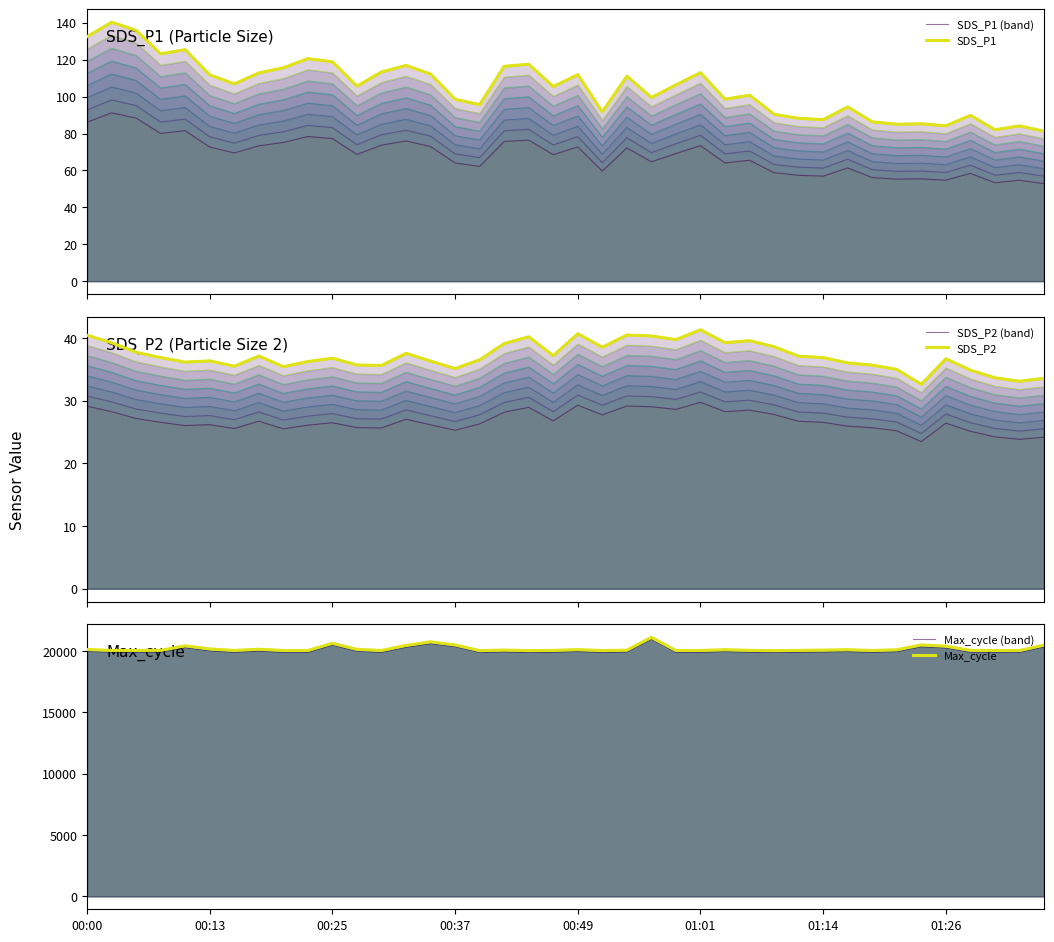

Which series has the widest spread of values?

Max_cycle (band)